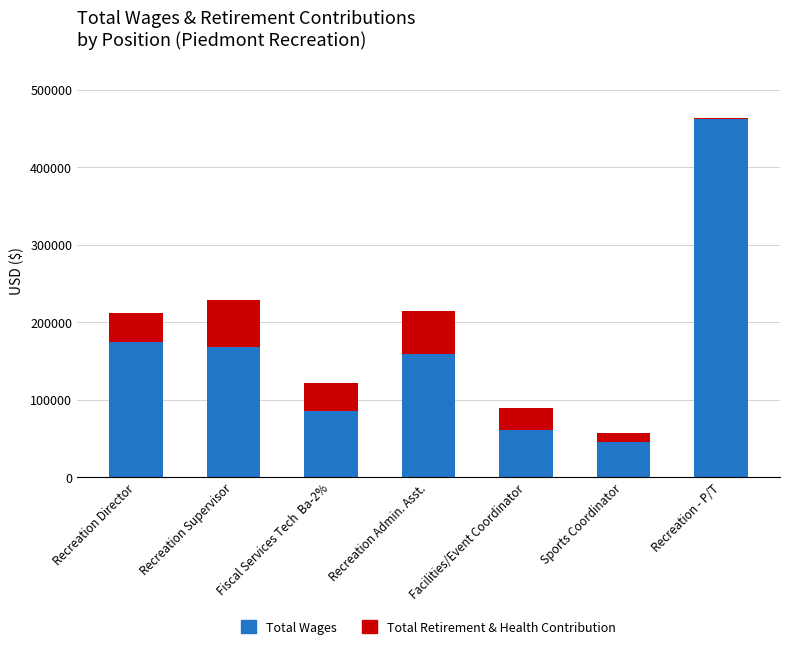

The Total Wages series shows 247352 at Recreation Admin. Asst.. True or false?

False